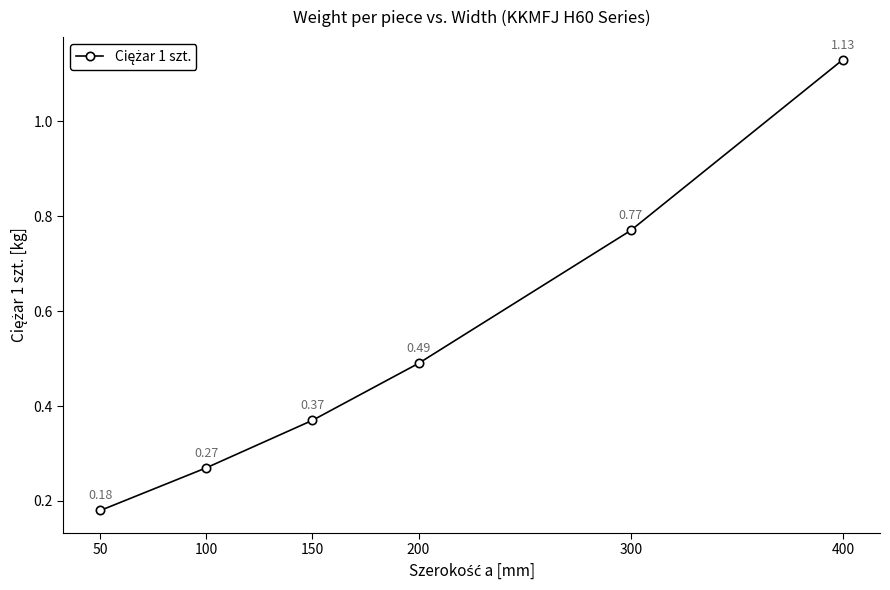

Is it true that the value at 200 is 0.8?

False